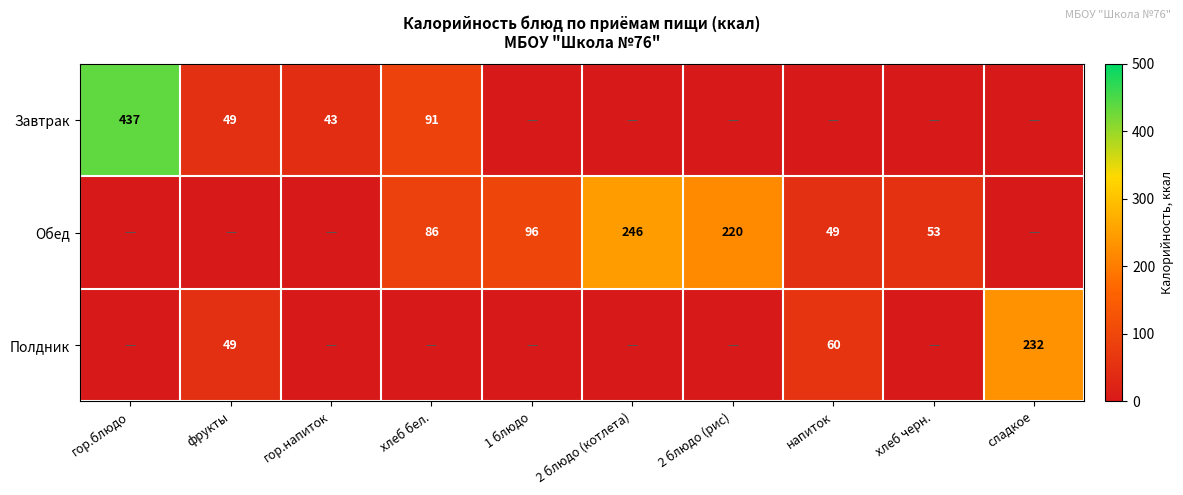

The value of Завтрак at гор.блюдо is 193. True or false?

False